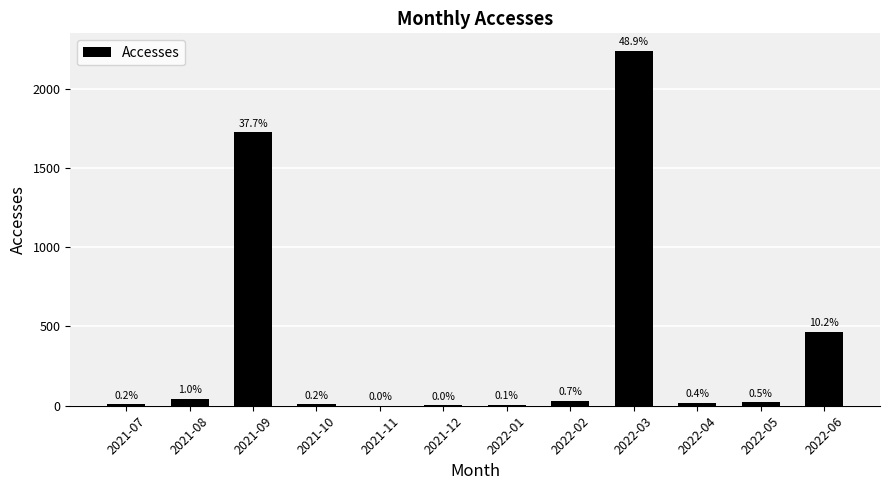

What is the approximate value at 2021-09?

1725